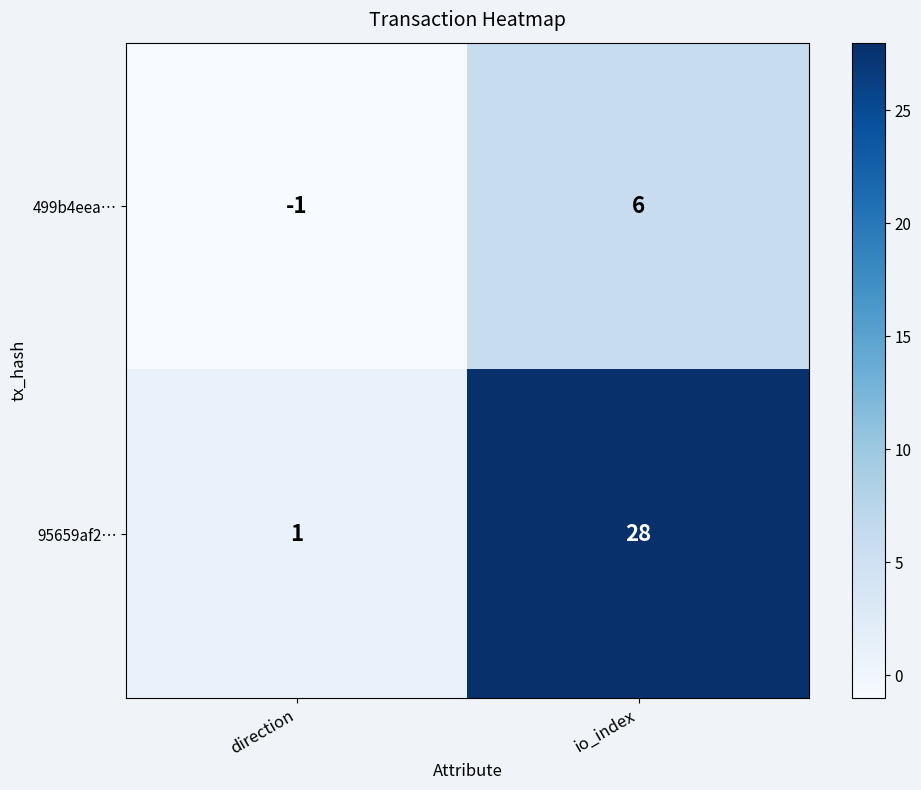

Is it true that 499b4eea… equals 6 at io_index?

True